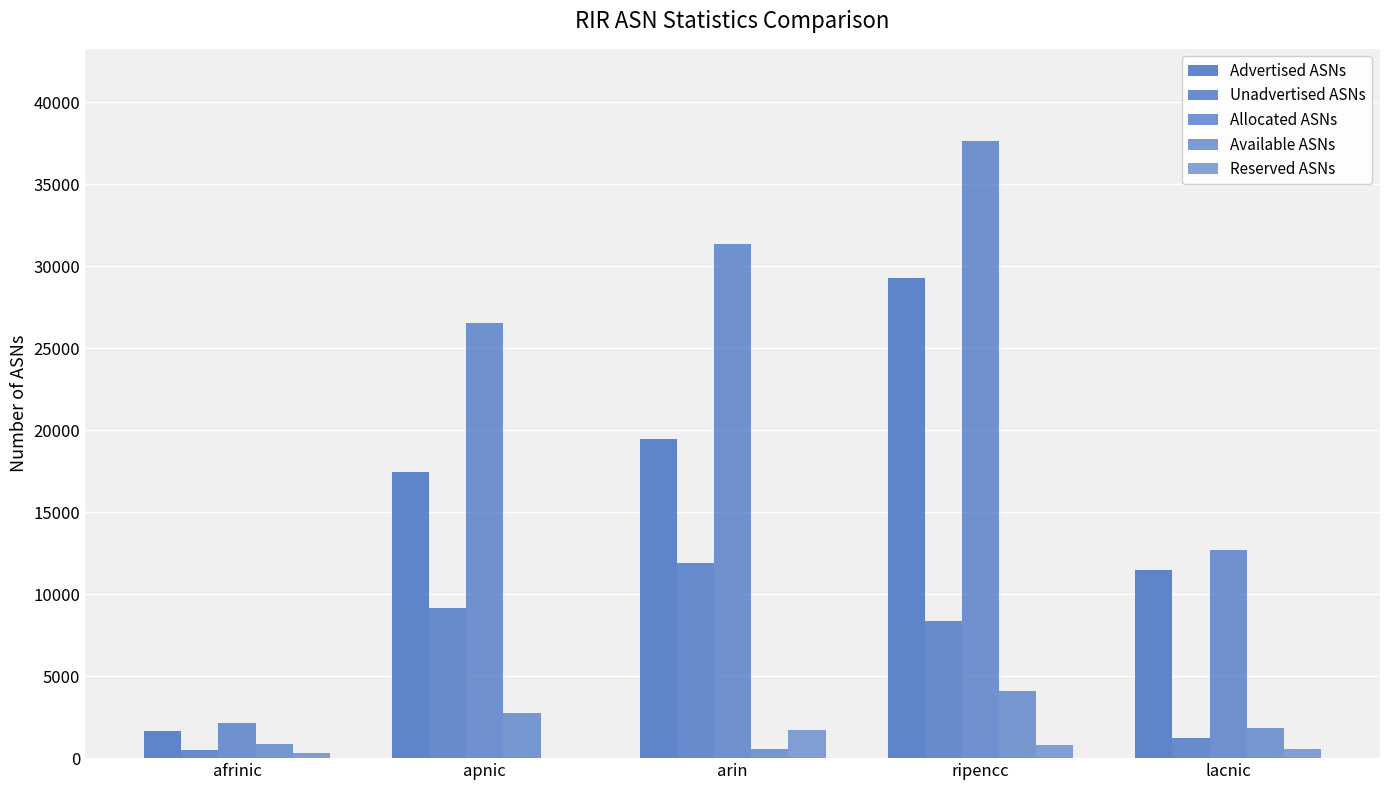

At which label is Reserved ASNs closest to 847?

ripencc